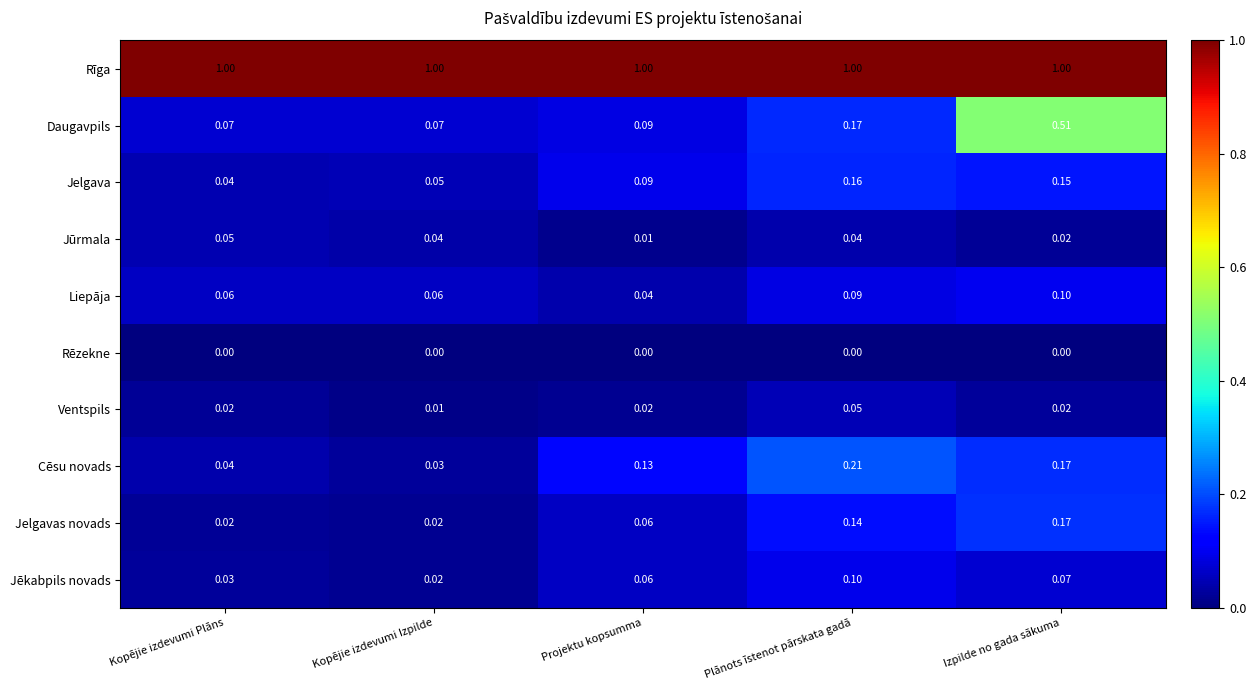

How many distinct data groups are displayed?

10